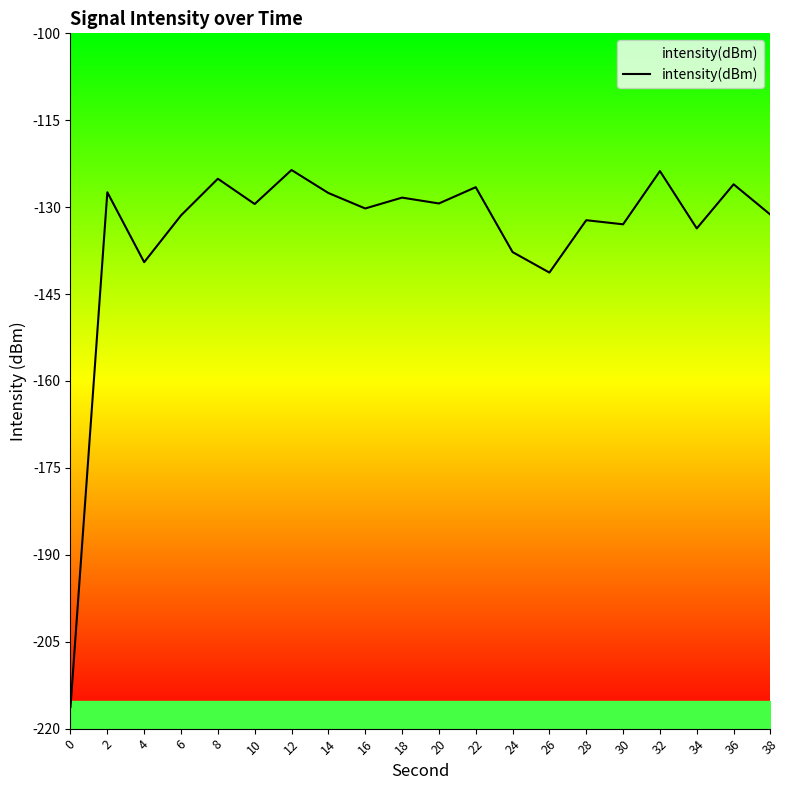

What is the difference between the maximum and minimum values?

92.7